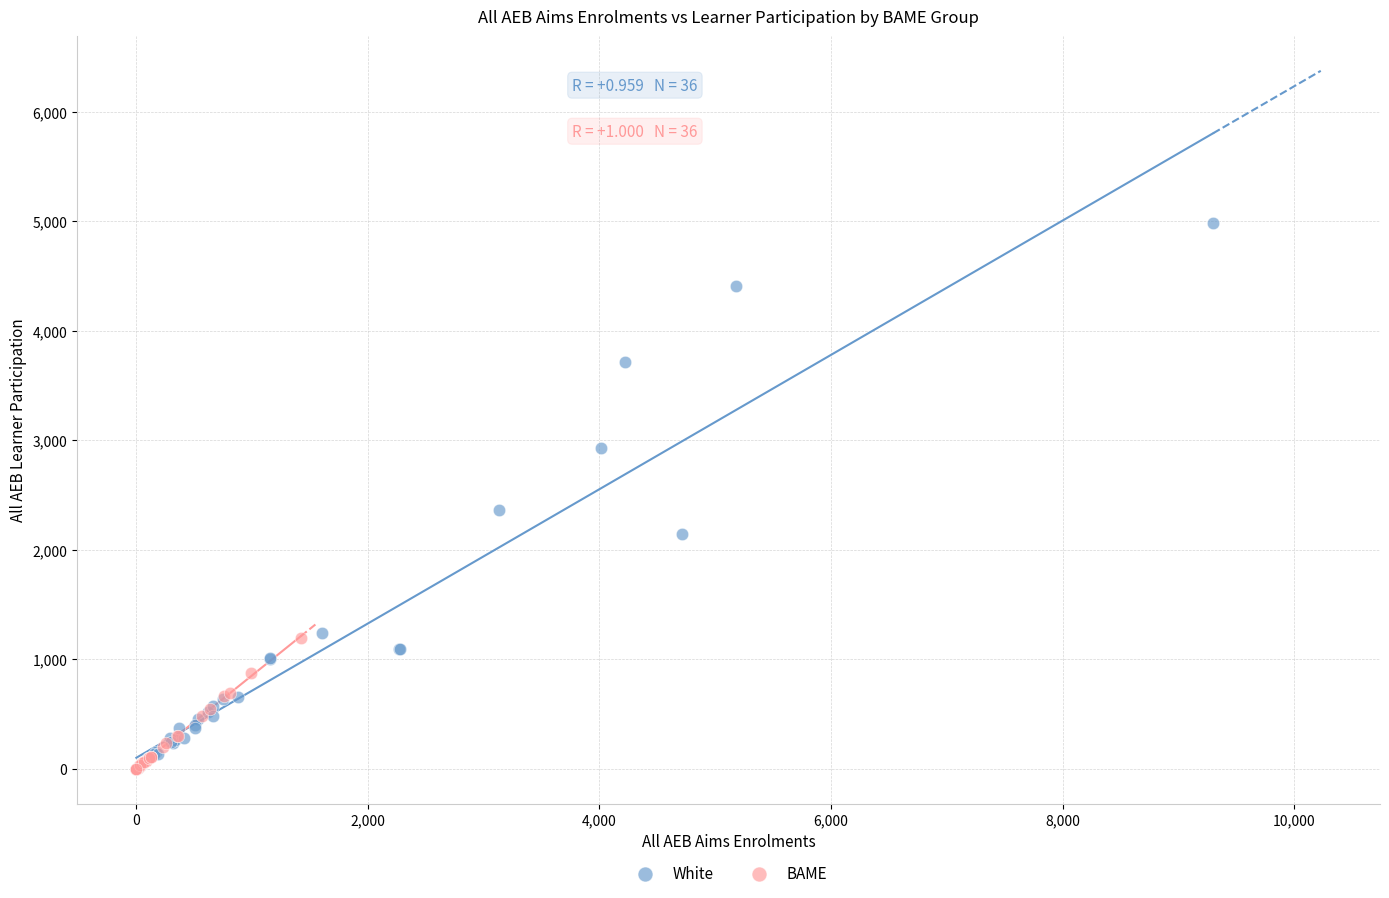

Which series reaches the maximum Y coordinate?

White